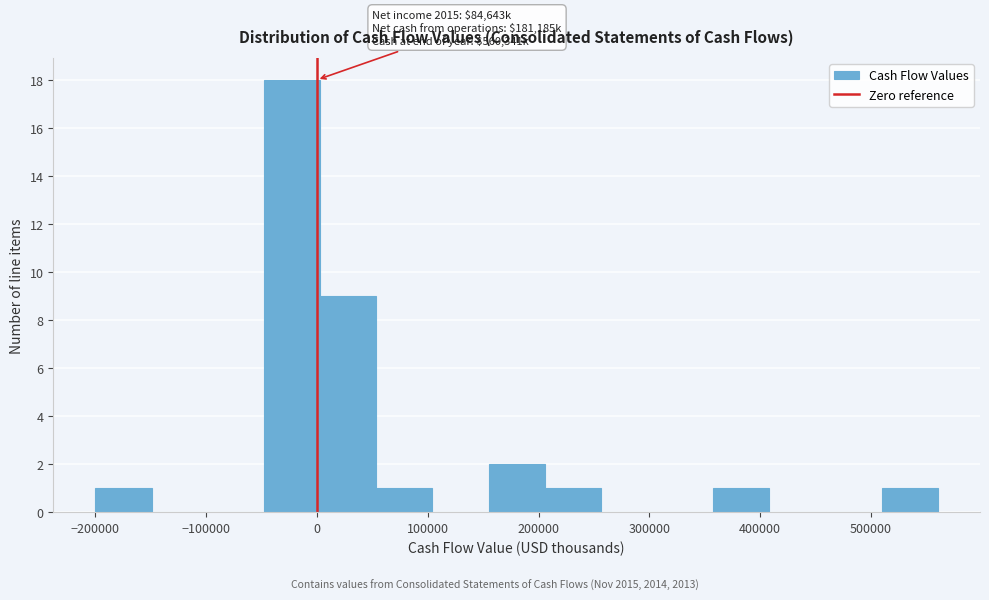

Over which range of the x-axis is the bar tallest?

-50000 to 0